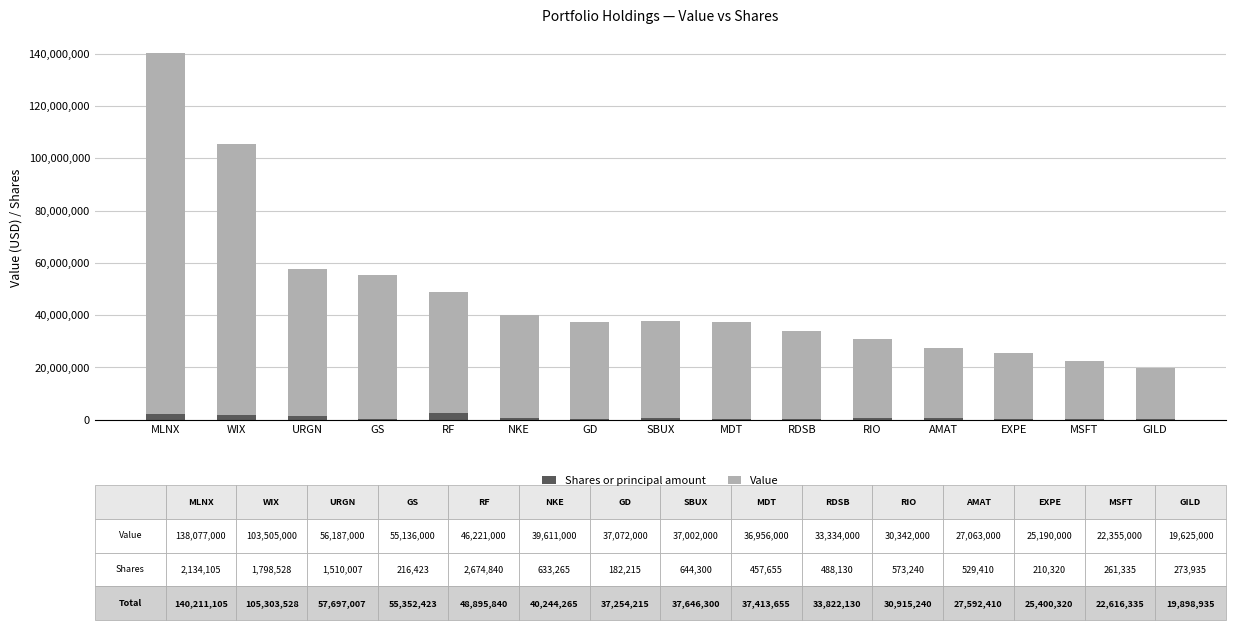

At which category is the sum across all series the highest?

MLNX